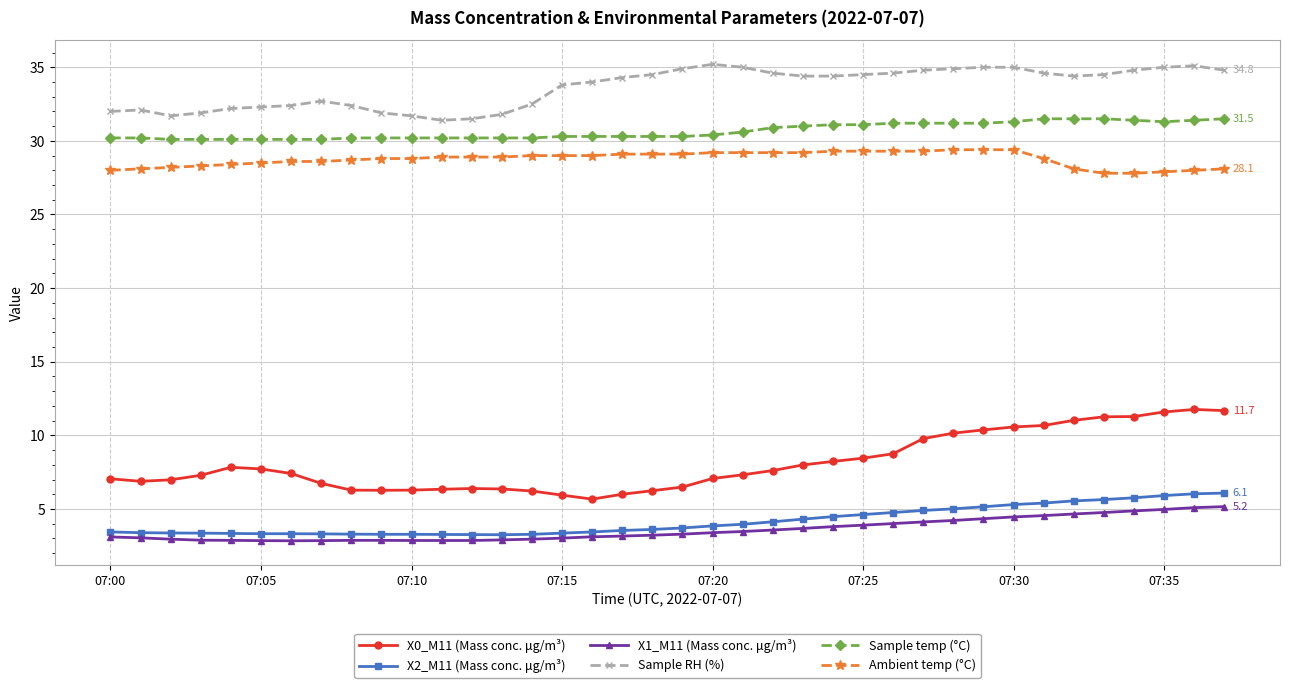

True or false: Ambient temp (°C) and X2_M11 (Mass conc. μg/m³) intersect in this chart.

False